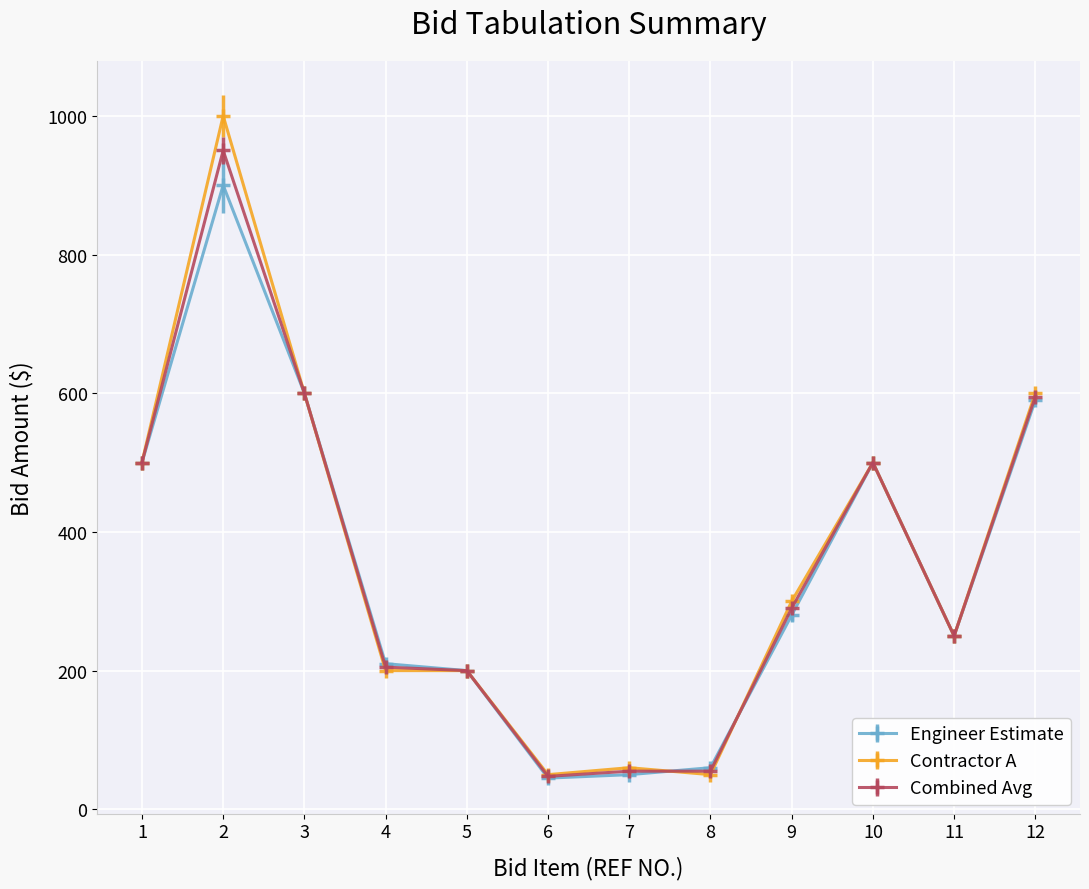

Which series has the largest range (max minus min)?

Contractor A